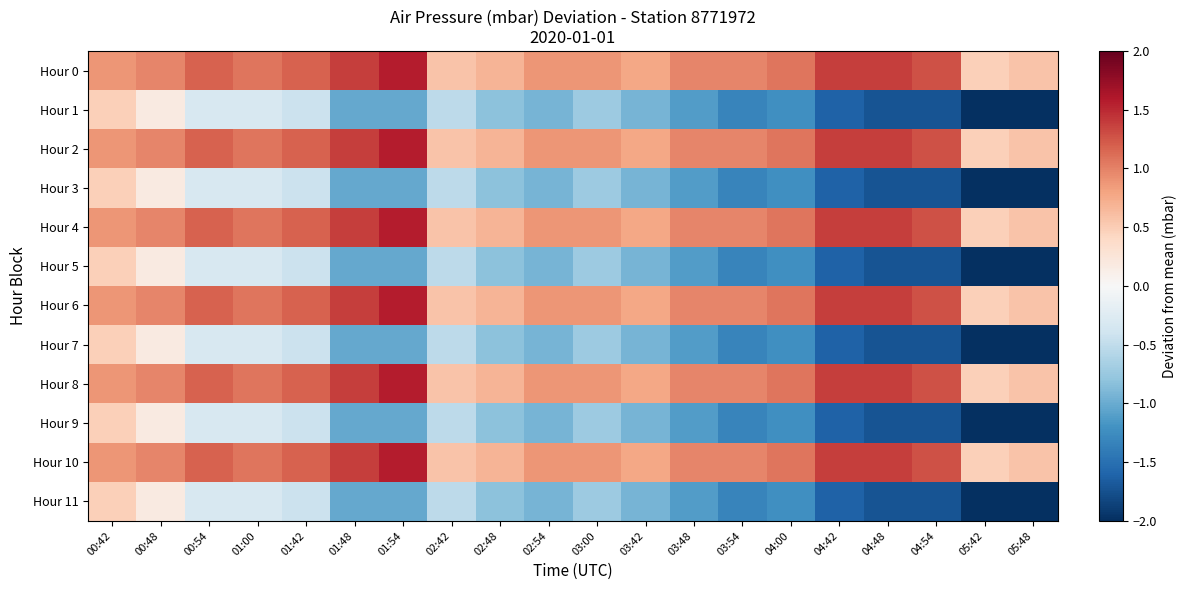

Which series has the largest total across all categories?

Hour 0